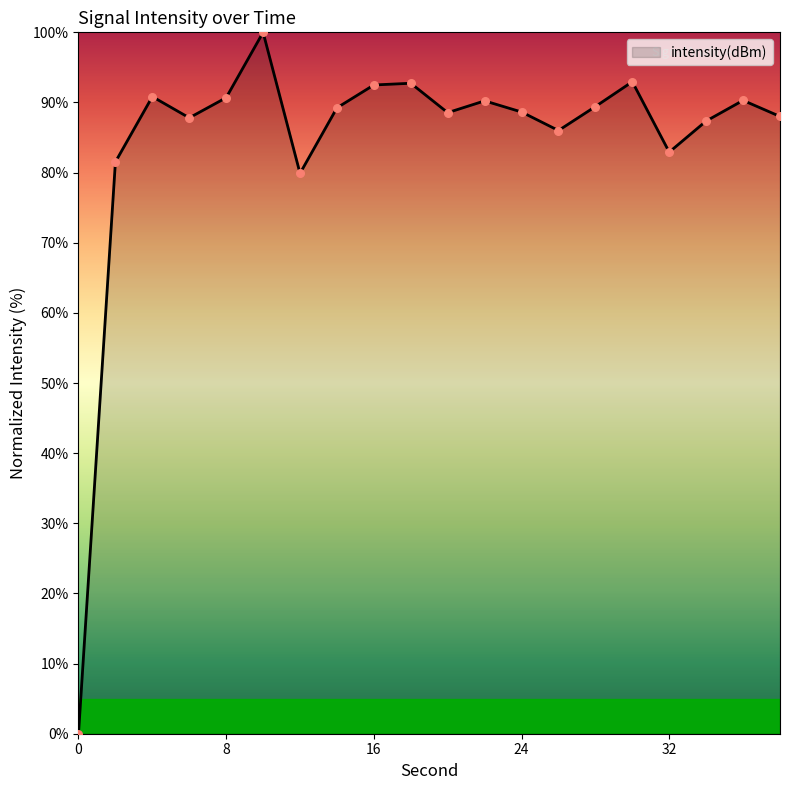

What is the difference between the maximum and minimum values?

100.0